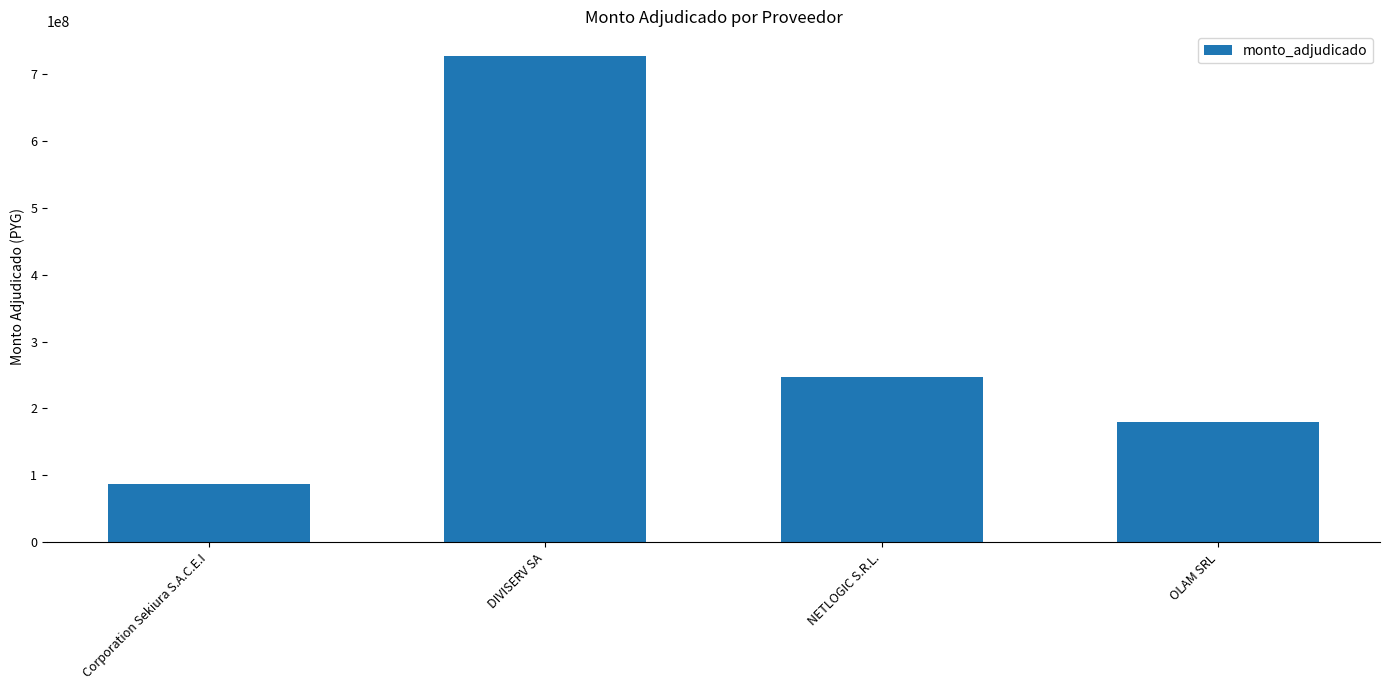

Which has a higher value, Corporation Sekiura S.A.C.E.I or OLAM SRL?

OLAM SRL